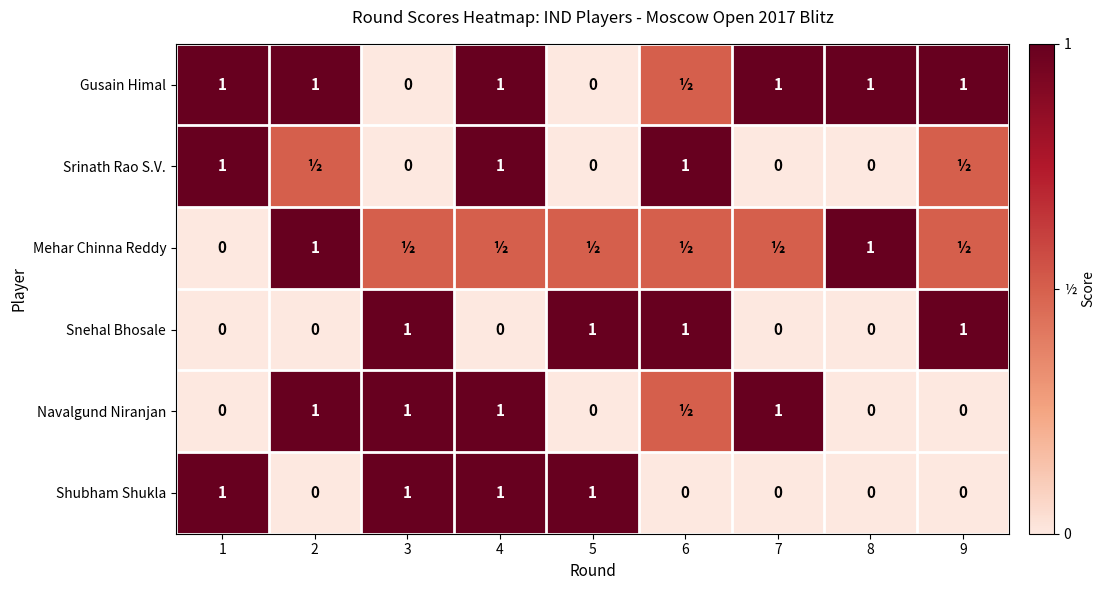

What is the difference between the maximum and minimum values in the Shubham Shukla series?

1.0